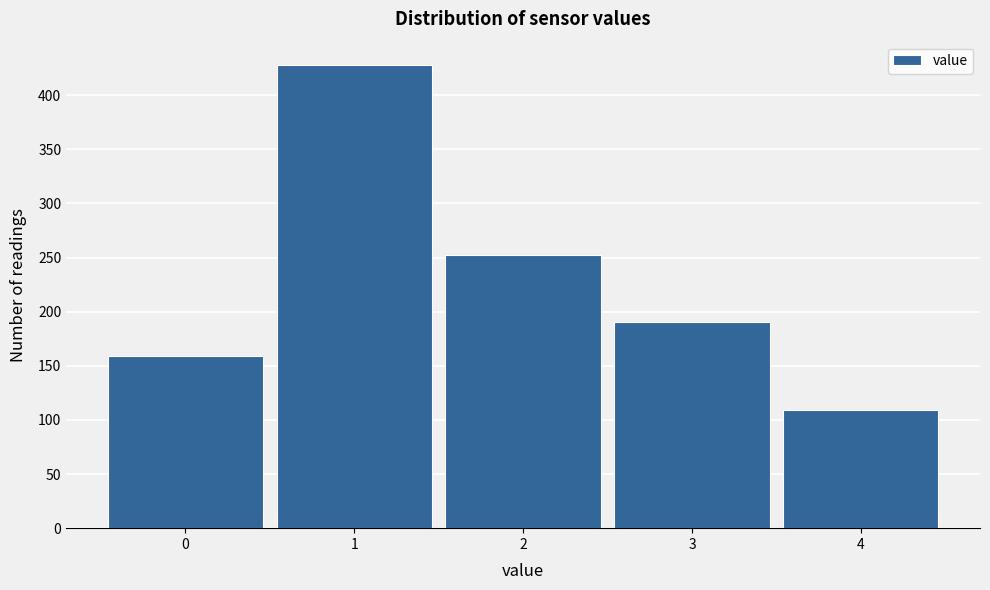

Reading left to right, transcribe this chart: for each bar, give the range it covers on the x-axis and its height. The values are not printed on the chart, so give them approximately, as read against the axis.

-0.5 to 0.5: 160
0.5 to 1.5: 430
1.5 to 2.5: 250
2.5 to 3.5: 190
3.5 to 4.5: 110